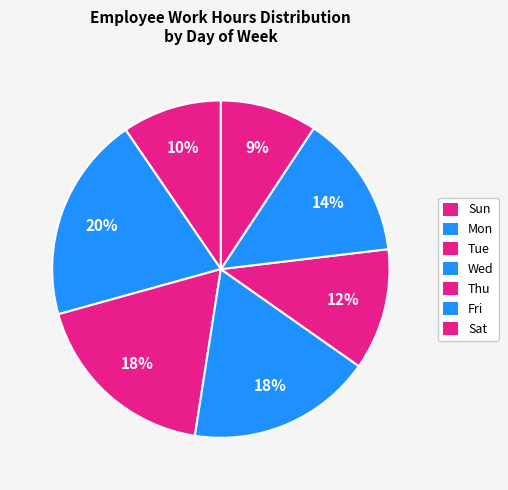

How many segments does this pie chart have?

7